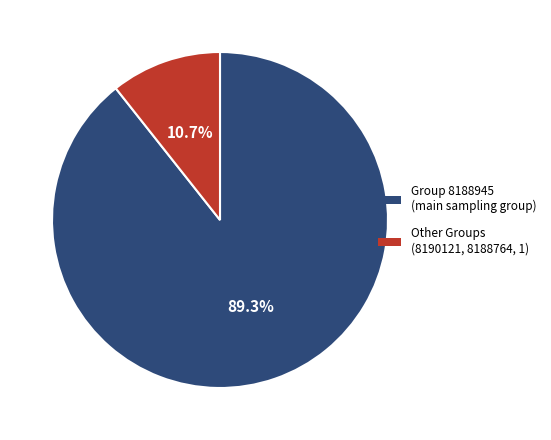

Is there a majority slice in this chart?

Yes